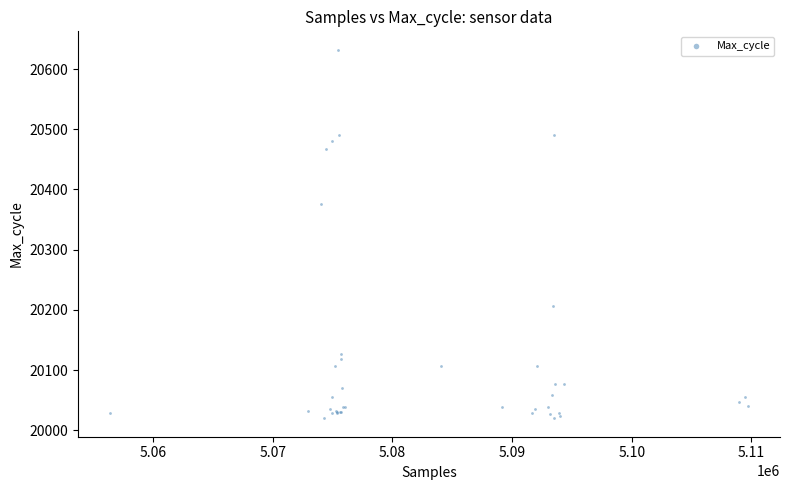

What Y value in the scatter plot is closest to 20326?

20376